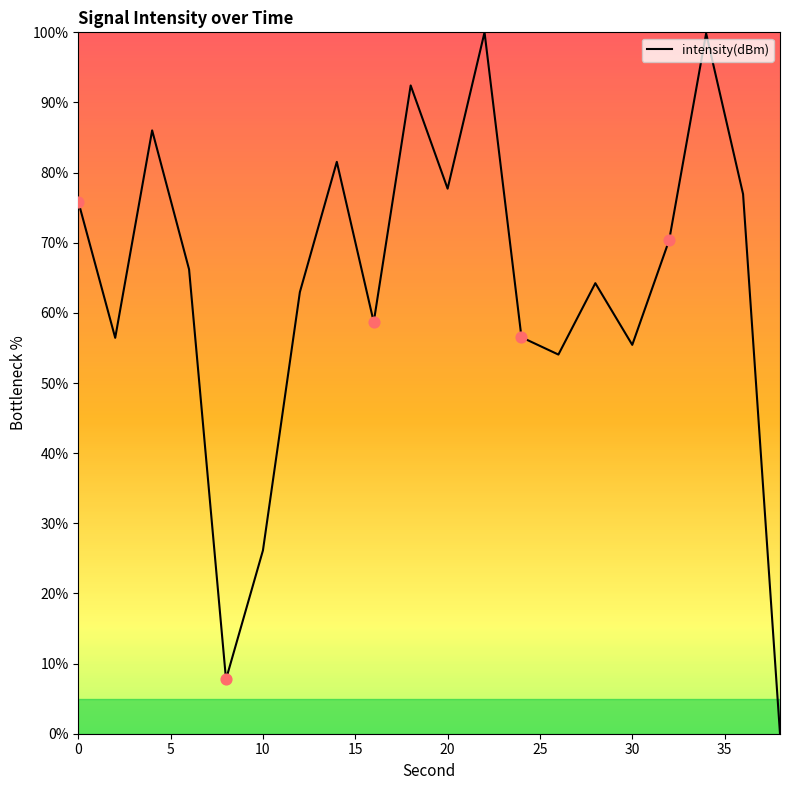

What is the greatest value displayed?

100.0